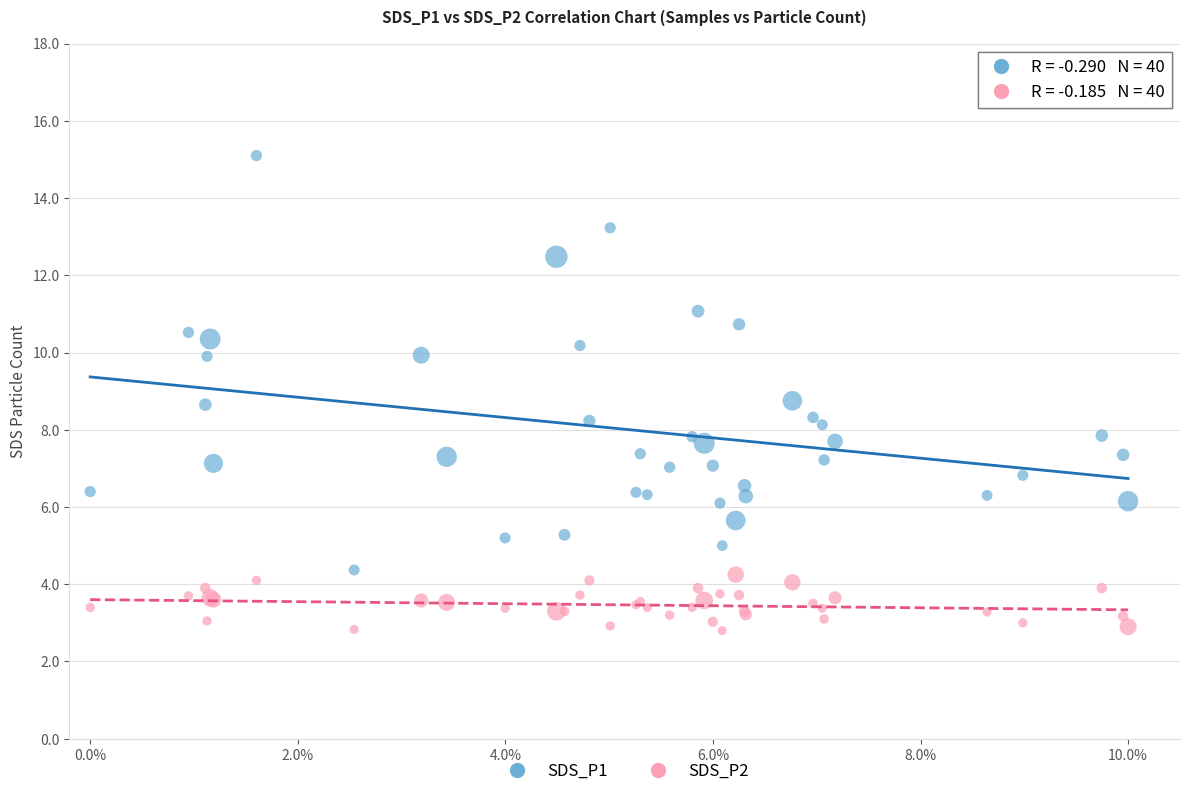

What is the X range (max minus min) for the scatter plot?

1.0